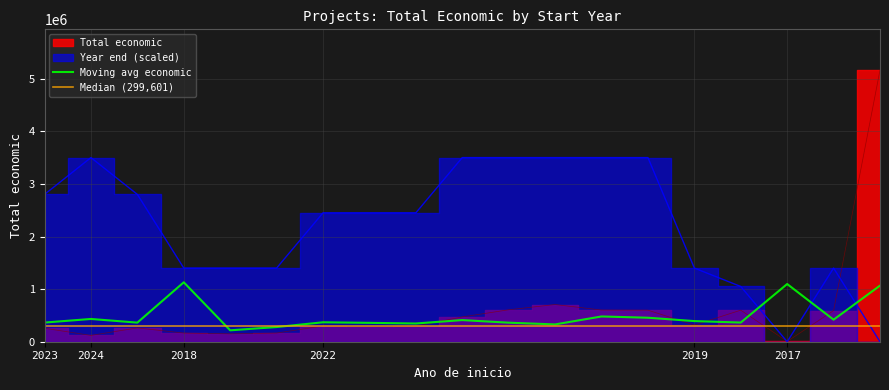

The value of Moving avg economic at 2019 is 392229.8. True or false?

True